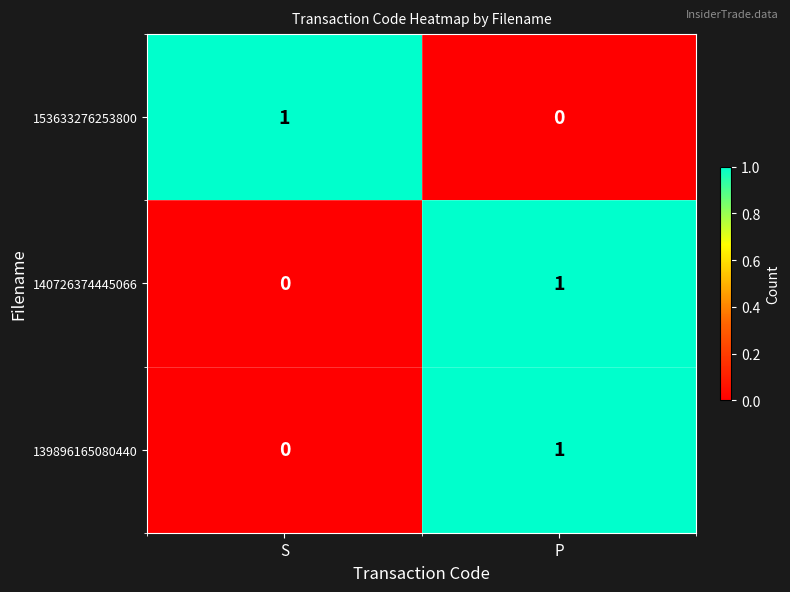

List the labels in order of 139896165080440 value, smallest first.

S, P